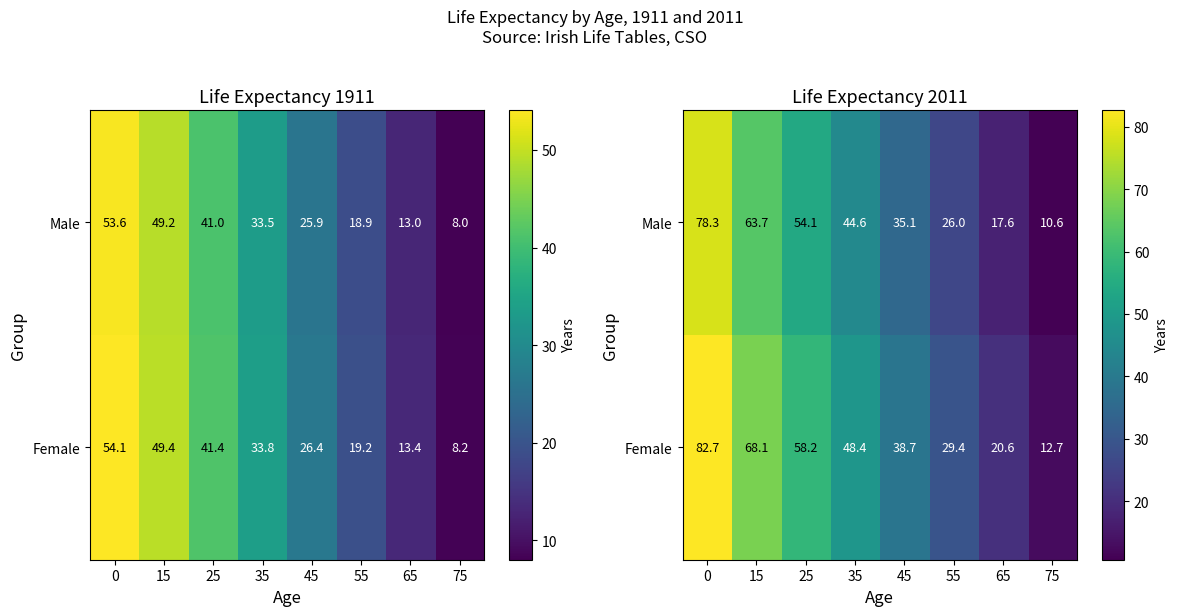

Between 15 and 55, which is larger?

15